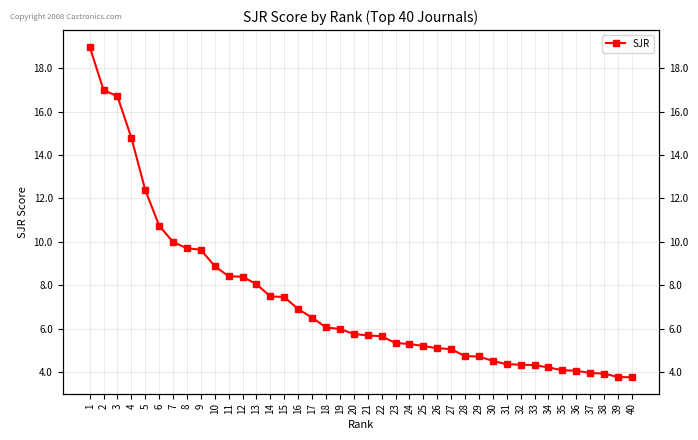

What is the approximate value at 36?

4.1